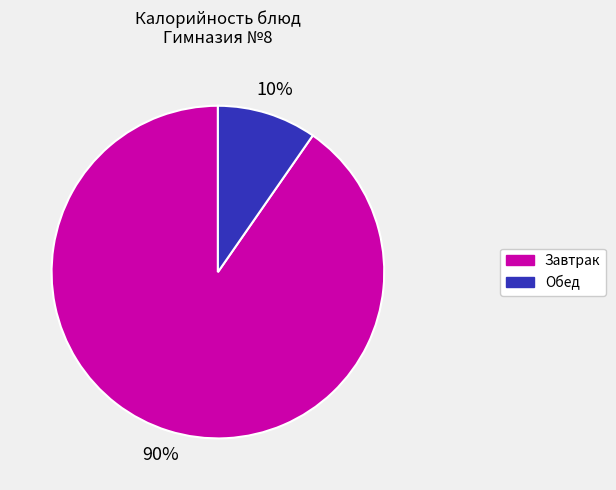

To the nearest percent, what is the average slice percentage?

50%